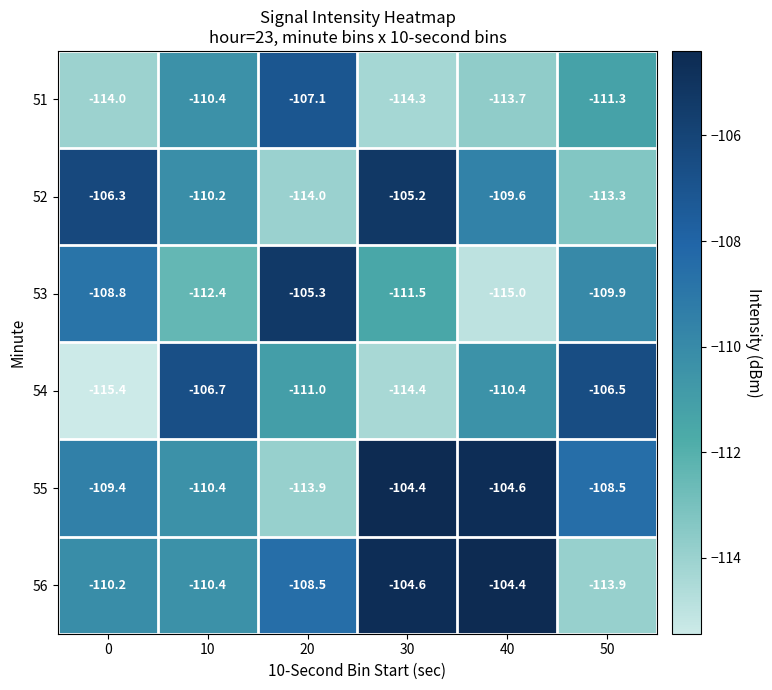

Rank the categories by 55 value from highest to lowest.

30, 40, 50, 0, 10, 20